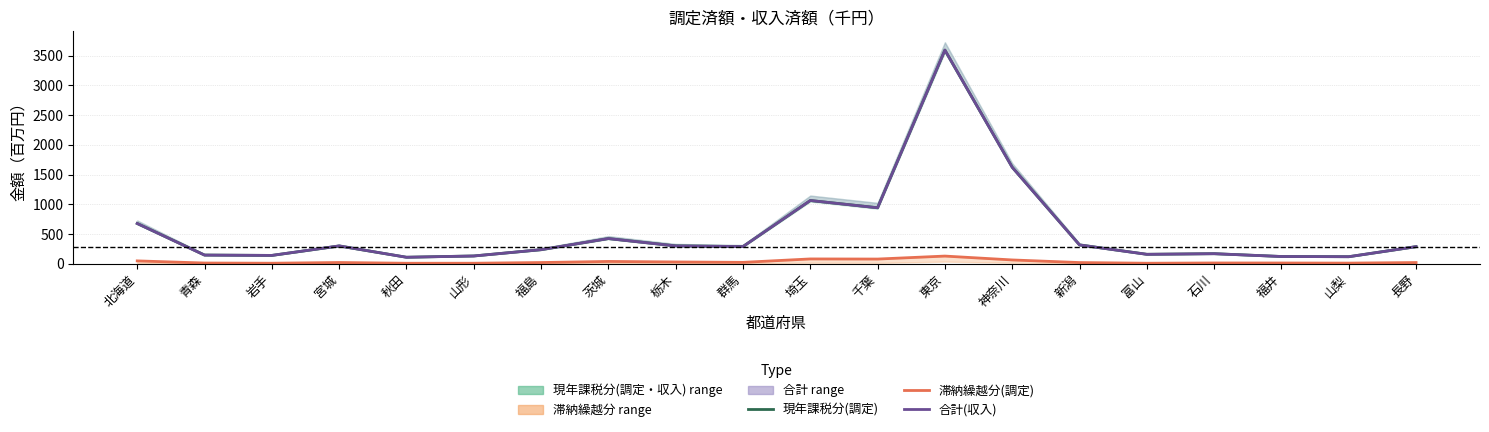

In 現年課税分(調定), how many points are higher than both neighbors (excluding endpoints)?

5